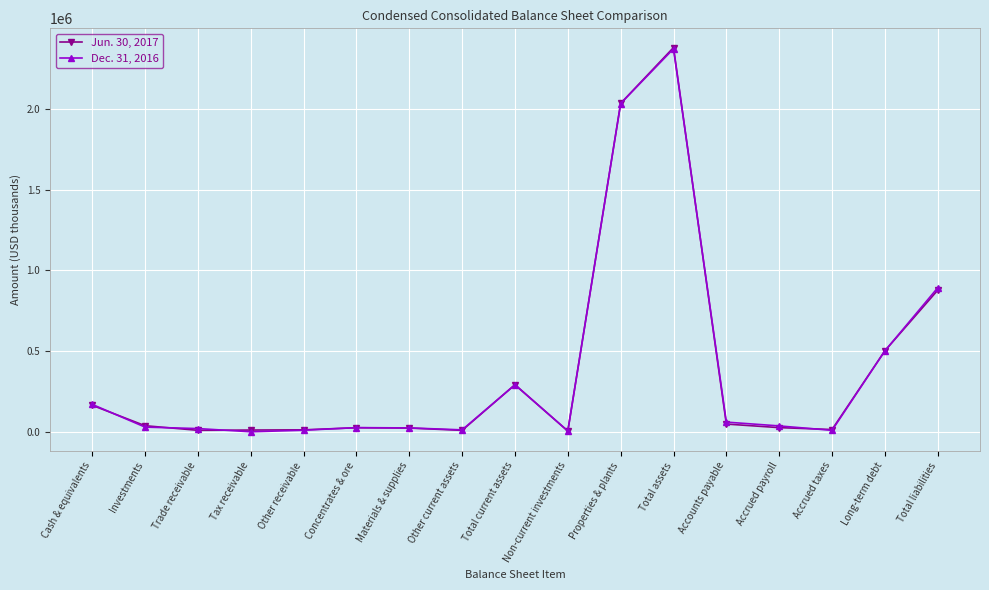

At which category is the sum across all series the highest?

Total assets